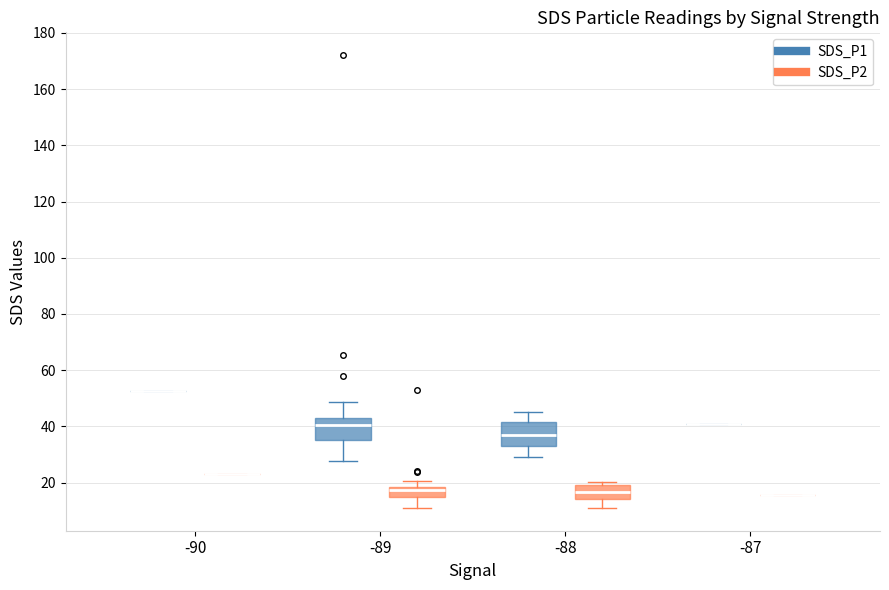

Reading left to right, read every box against the y-axis: the position of its median line, the range the box covers, and the ends of its whiskers. The values are not printed on the chart, so give them approximately, as read against the axis.

-90 (SDS_P1): box collapsed to a line at 52, whiskers 52 to 52
-90 (SDS_P2): box collapsed to a line at 22, whiskers 22 to 22
-89 (SDS_P1): median 40, box 36 to 42, whiskers 28 to 48
-89 (SDS_P2): median 18 (just below the box's upper edge), box 14 to 18, whiskers 10 to 20
-88 (SDS_P1): median 36, box 34 to 42, whiskers 30 to 46
-88 (SDS_P2): median 16, box 14 to 18, whiskers 12 to 20
-87 (SDS_P1): box collapsed to a line at 40, whiskers 40 to 40
-87 (SDS_P2): box collapsed to a line at 16, whiskers 16 to 16